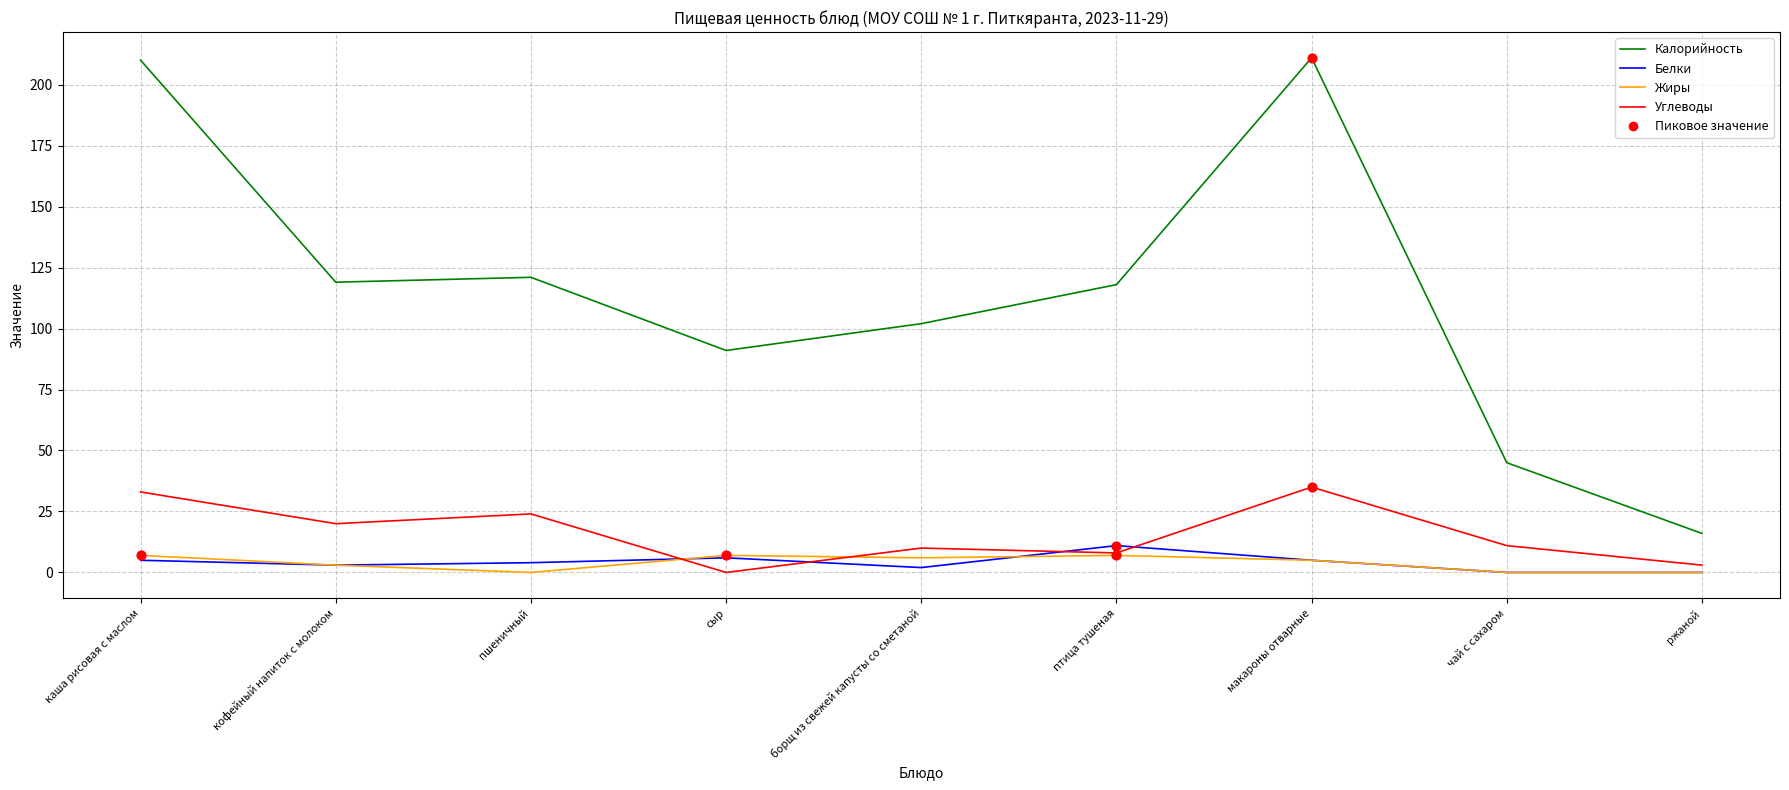

The value of Углеводы at пшеничный is 32. True or false?

False